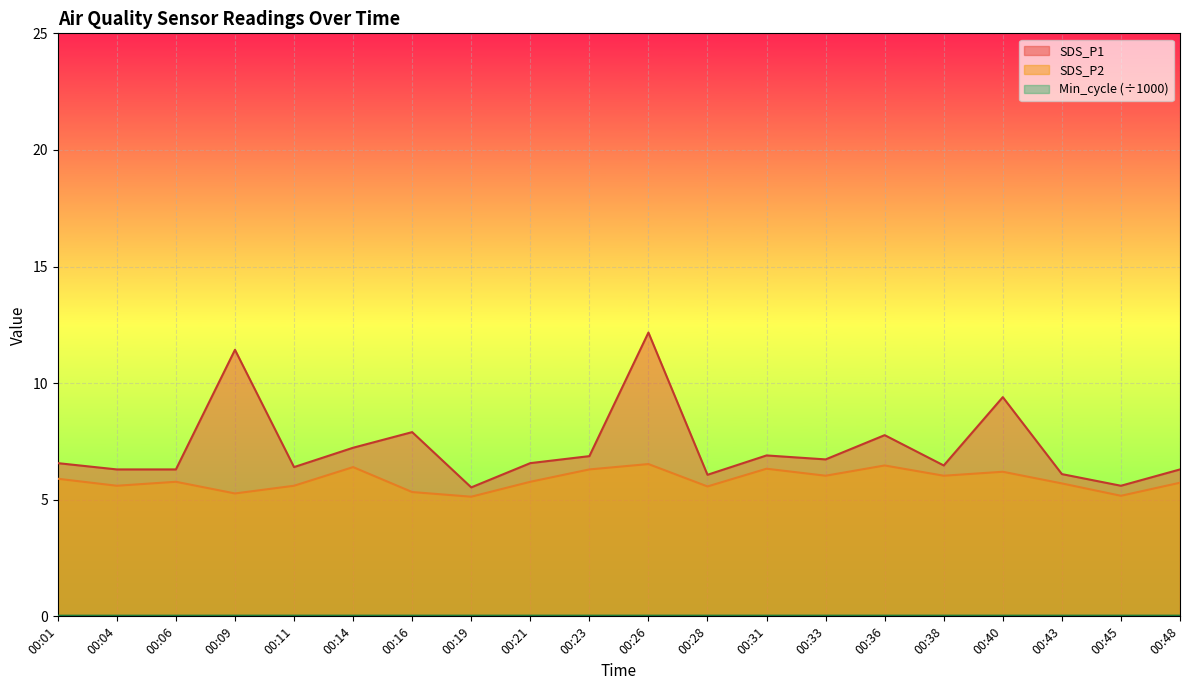

Where is the first local minimum for SDS_P1?

00:11